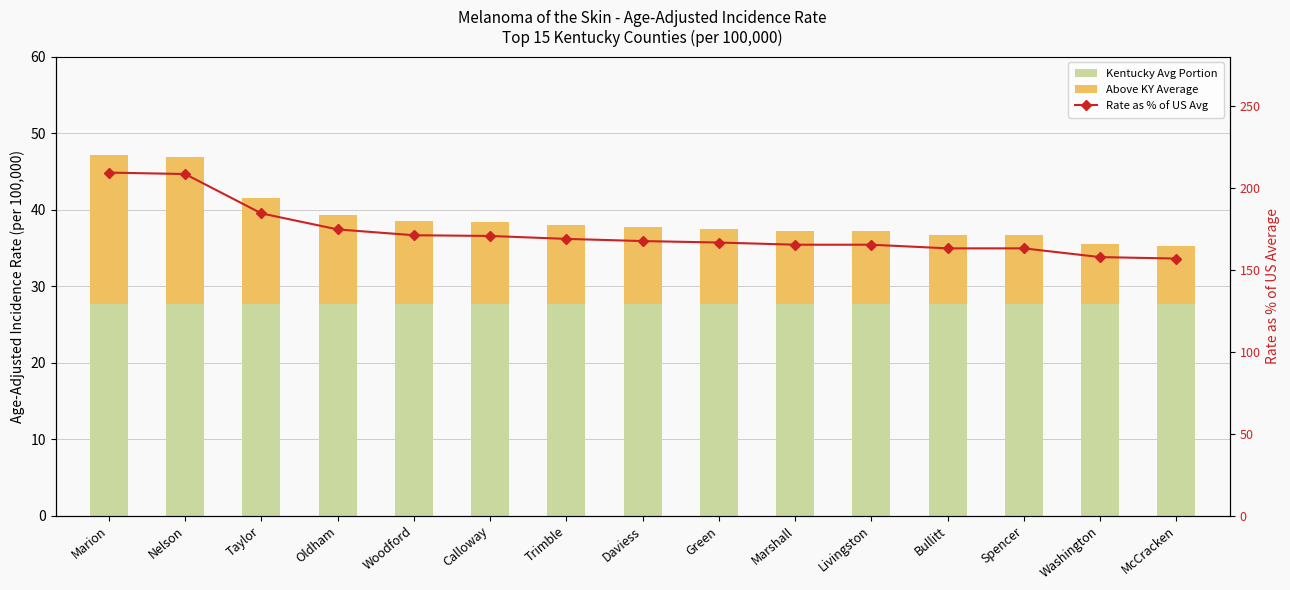

Reading left to right, transcribe all the data shown in this chart.

Kentucky Avg Portion: 27.7	27.7	27.7	27.7	27.7	27.7	27.7	27.7	27.7	27.7	27.7	27.7	27.7	27.7	27.7
Above KY Average: 19.4	19.2	13.8	11.6	10.8	10.7	10.3	10.0	9.8	9.5	9.5	9.0	9.0	7.8	7.6
Rate as % of US Avg: 209.3	208.4	184.4	174.7	171.1	170.7	168.9	167.6	166.7	165.3	165.3	163.1	163.1	157.8	156.9